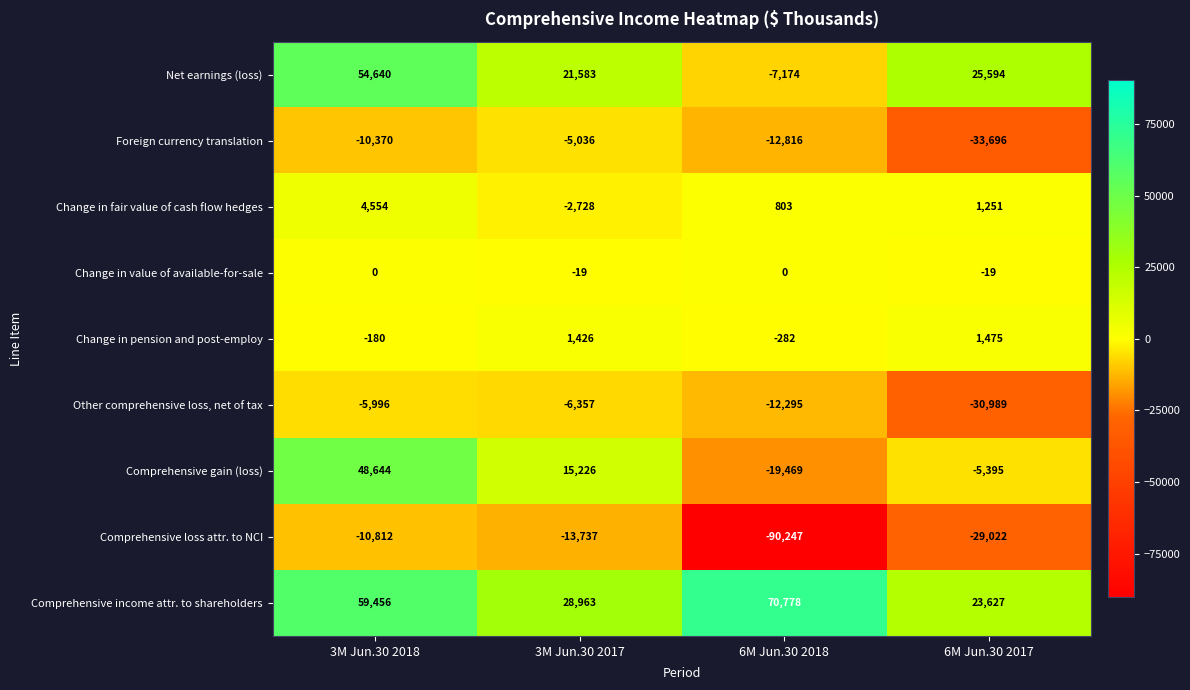

What is the difference between the highest and lowest values at 6M Jun.30 2018?

161025